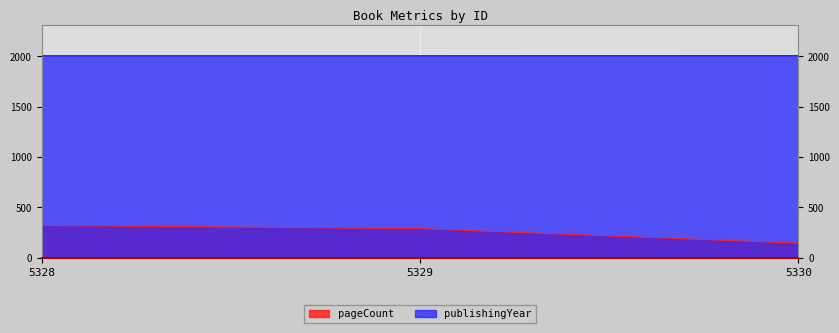

Count the pageCount values in the range 144 to 320.

3